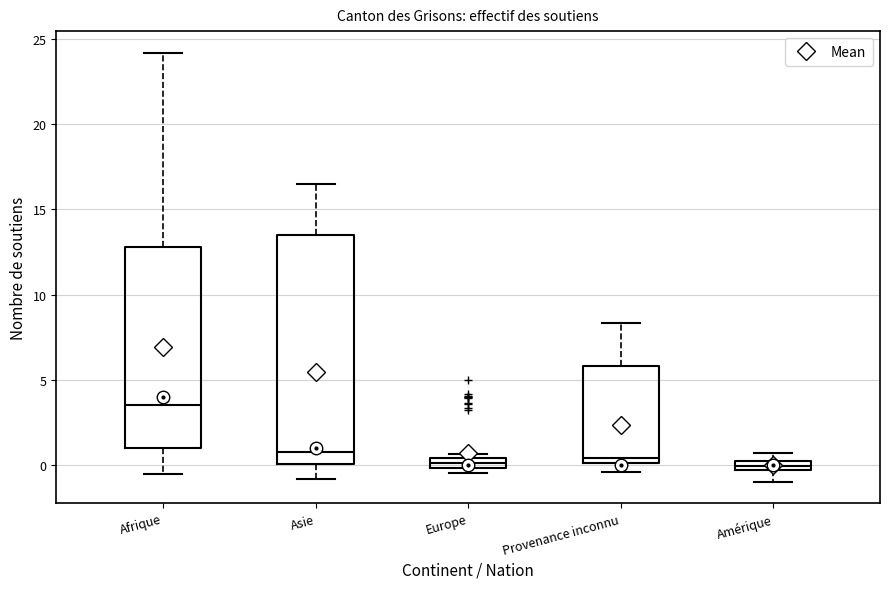

Which box is the tallest, from its lower edge to its upper edge?

Asie